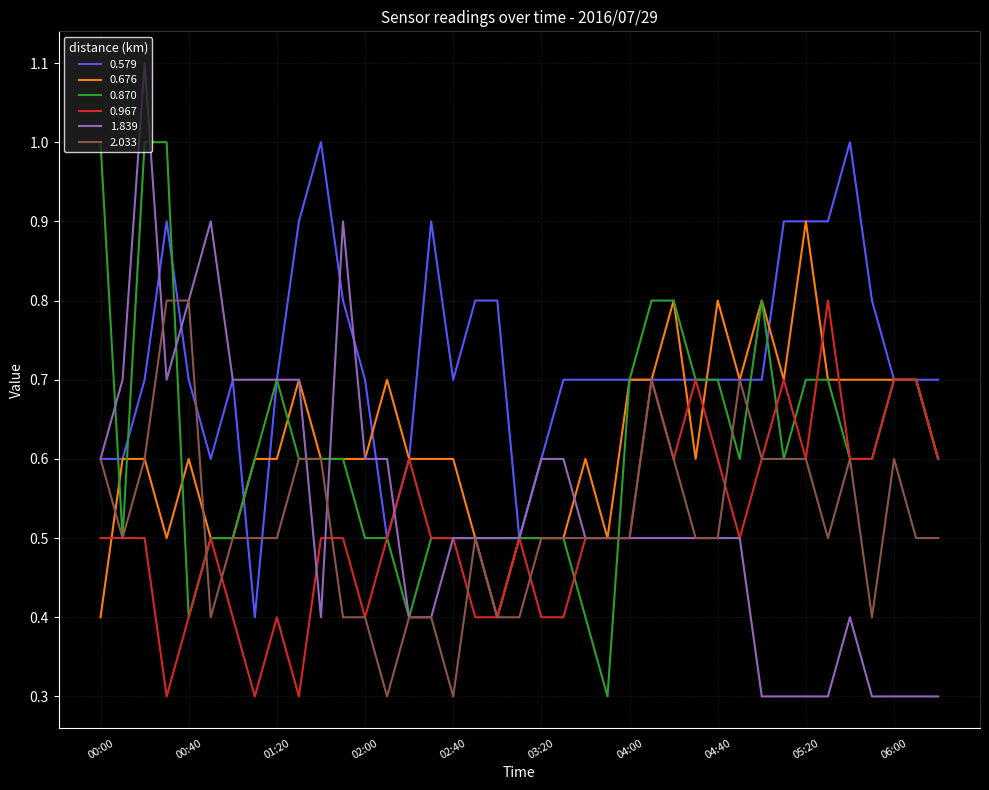

Which series has the largest total across all categories?

0.579